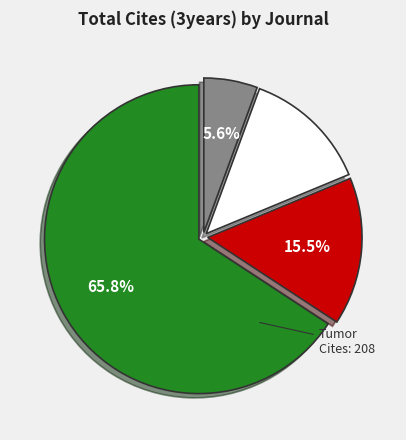

Is there a majority slice in this chart?

Yes